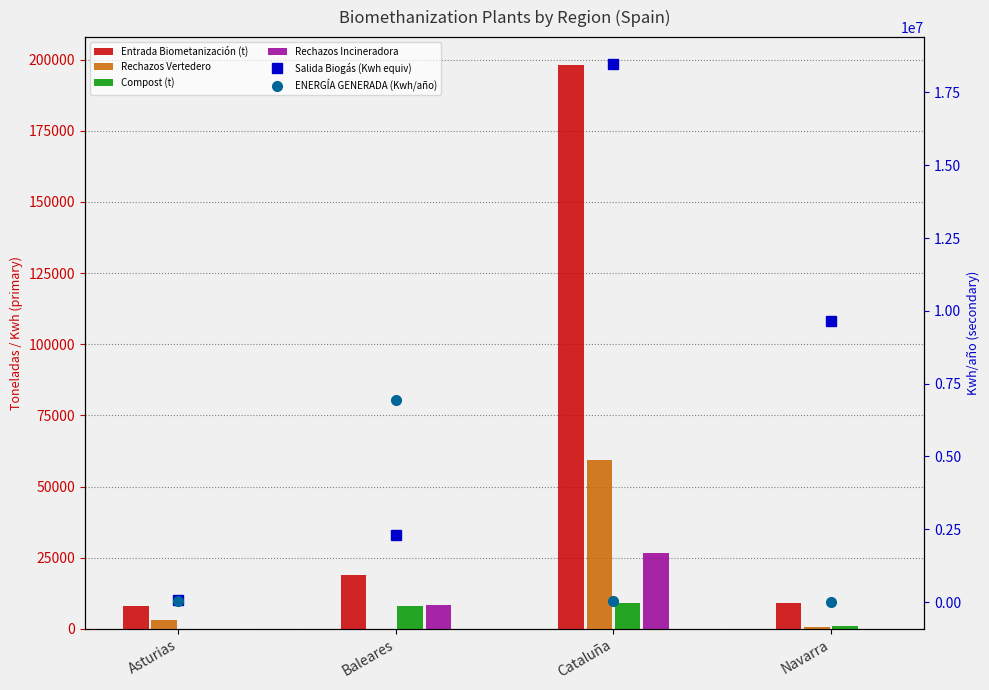

Does the chart contain any negative values?

No